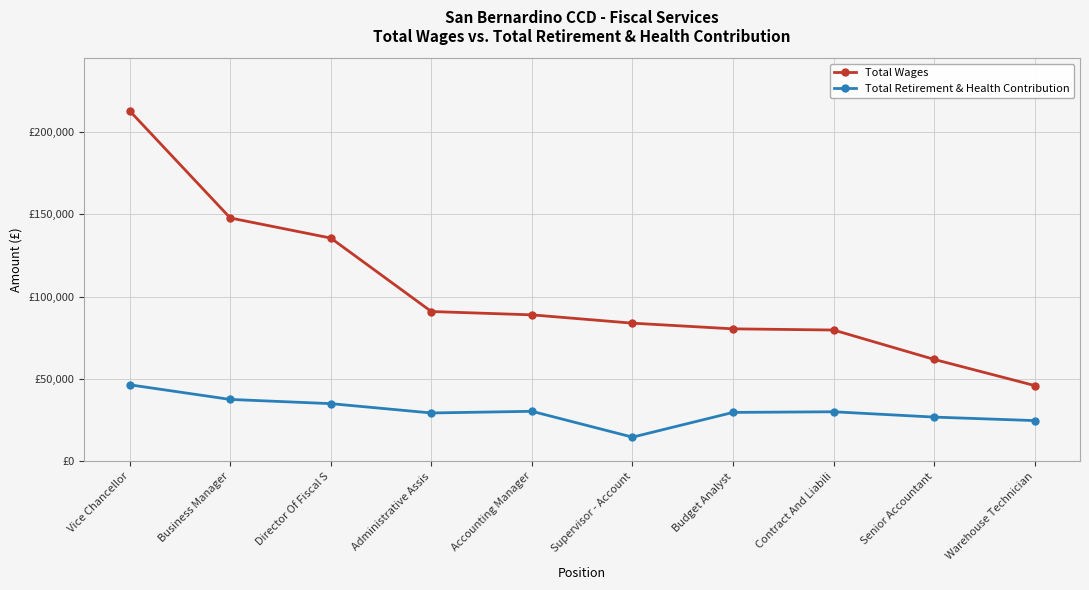

What are all the series names shown in the legend?

Total Wages, Total Retirement & Health Contribution